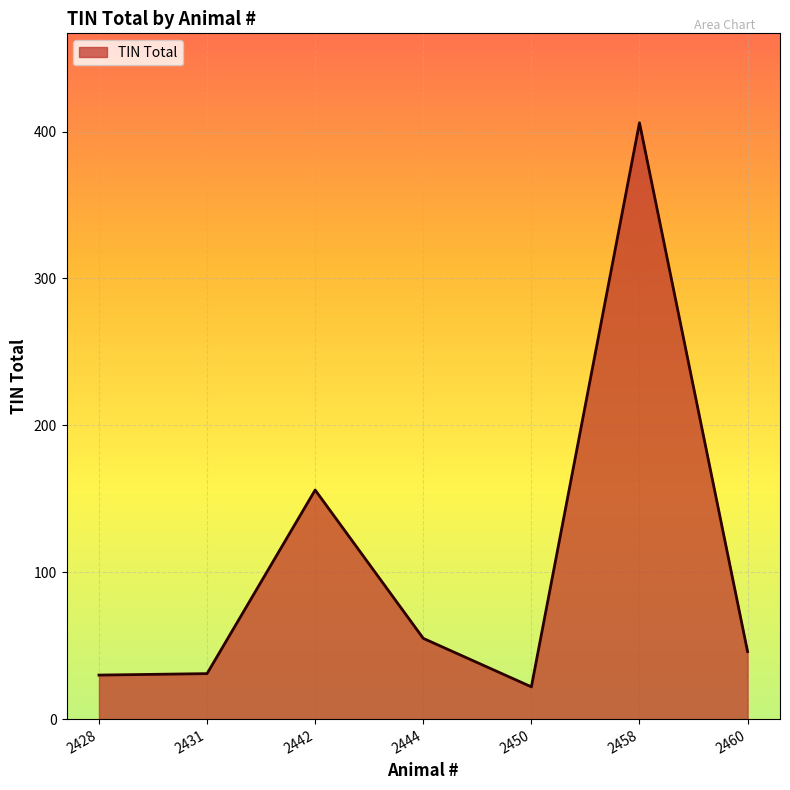

The chart shows a value of 12 at 2428. True or false?

False